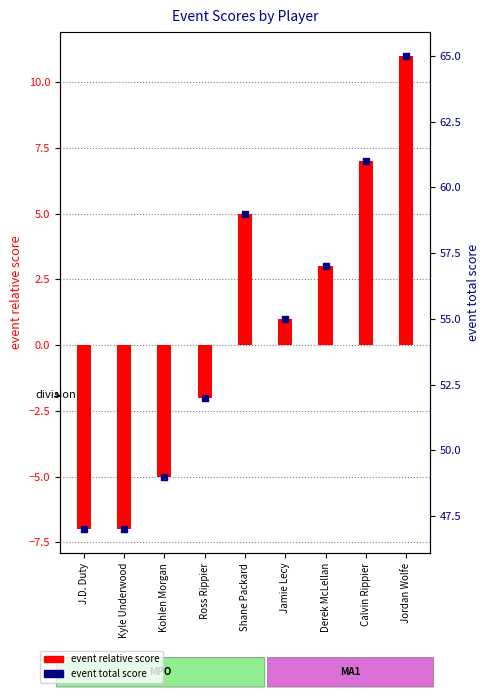

What are all the series names shown in the legend?

event relative score, event total score